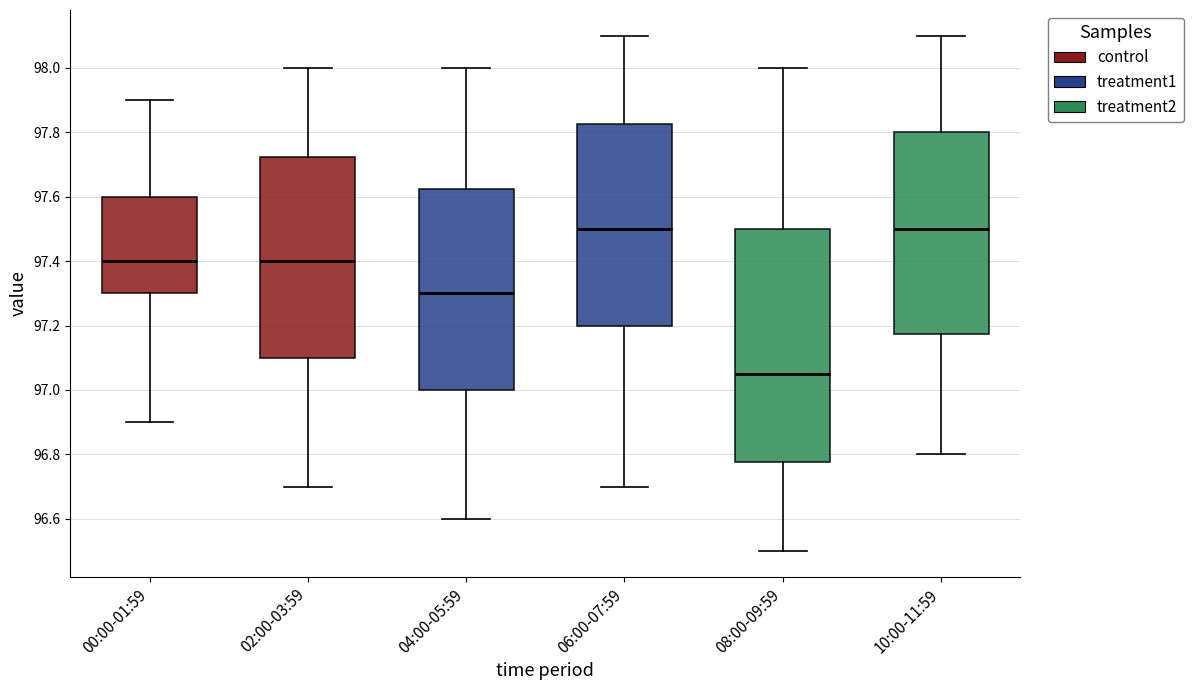

Where is the lower edge of the box for 00:00-01:59 on the y-axis? The values are not printed on the chart, so give them approximately, as read against the axis.

97.30